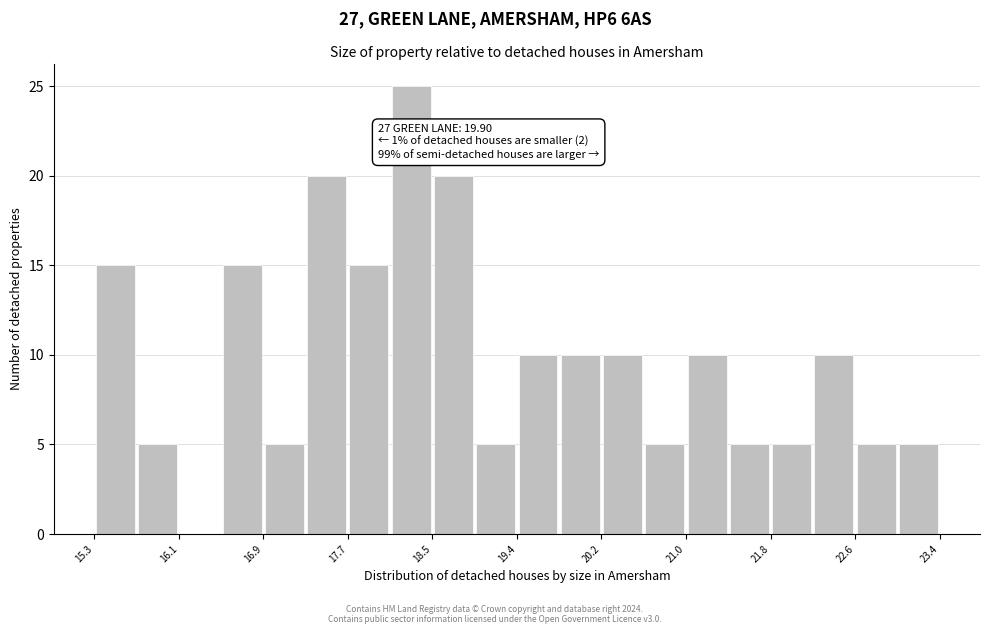

Over which range of the x-axis is the bar tallest?

18.1 to 18.5